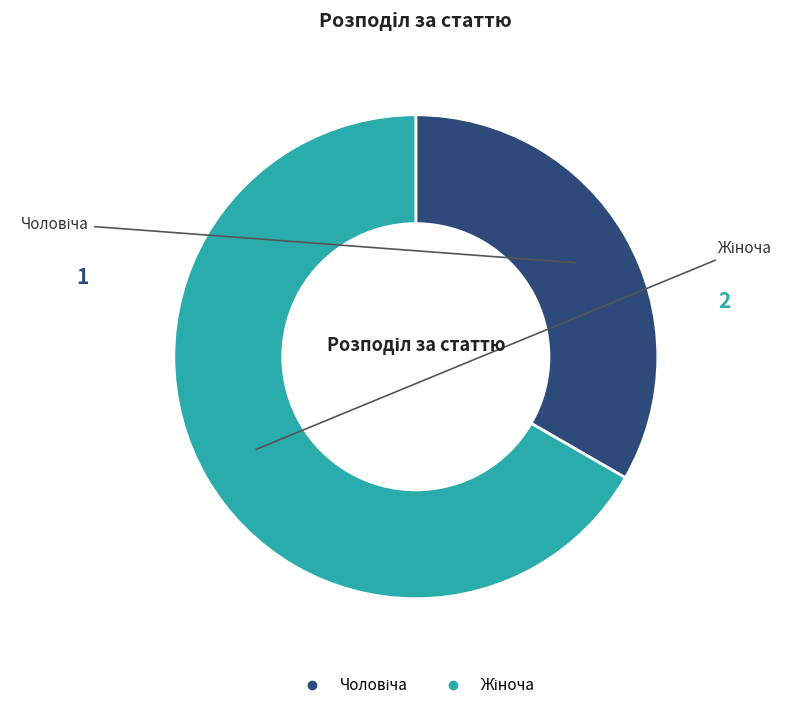

Does any single category account for the majority?

Yes